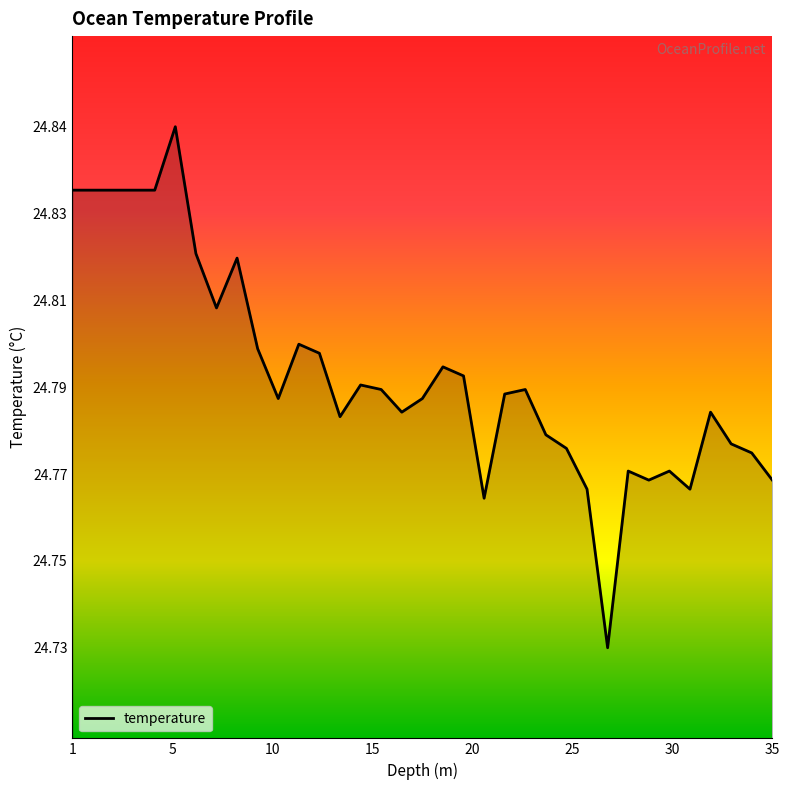

What is the minimum value shown in the chart?

24.7